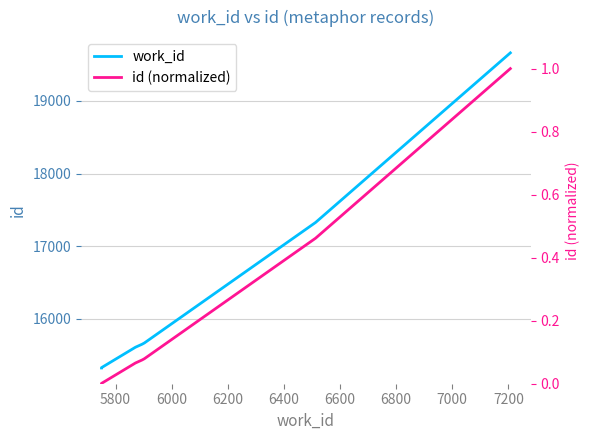

Reading left to right, what are all the values shown in this chart?

work_id: 15326.0	15327.0	15328.0	15329.0	15330.0	15611.0	15653.0	15670.0	17327.0	19659.0
id (normalized): 0.0	0.0	0.0	0.0	0.0	0.1	0.1	0.1	0.5	1.0